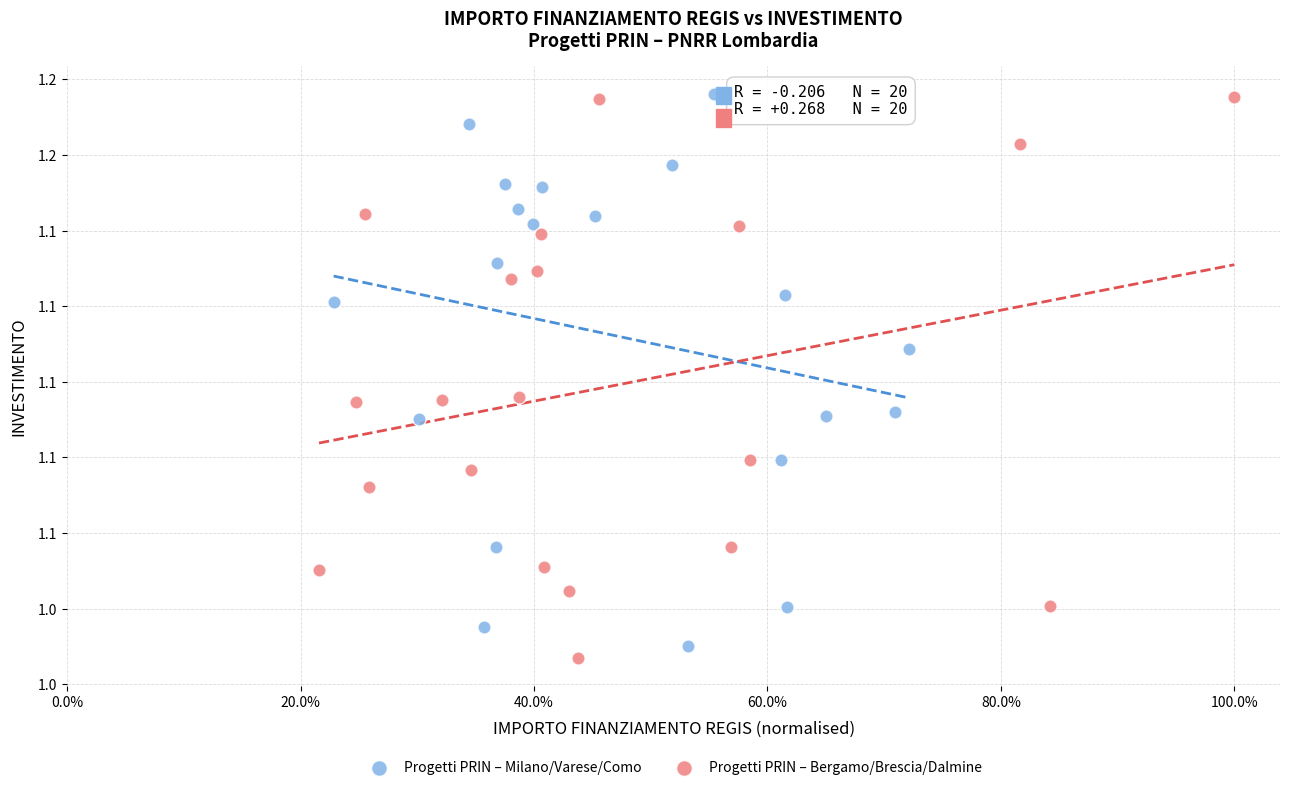

Which series contains the lowest Y value?

Progetti PRIN – Bergamo/Brescia/Dalmine